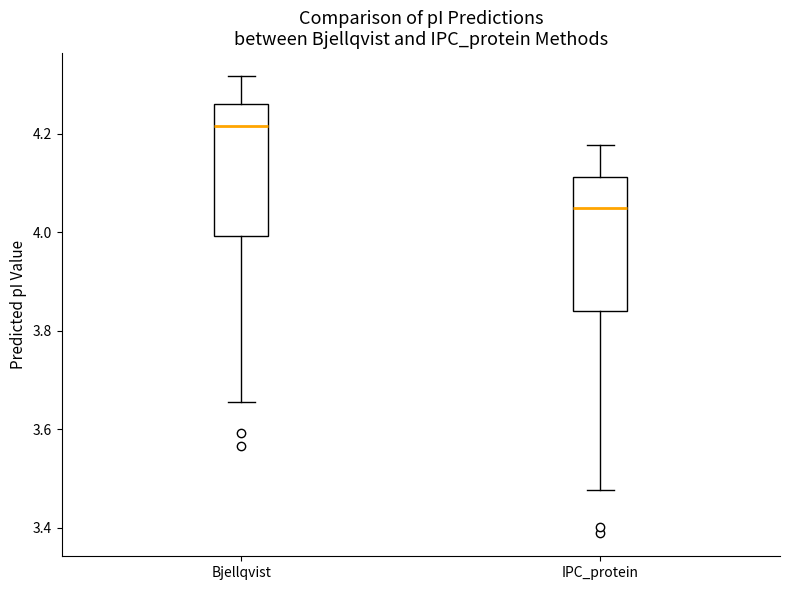

Which box's median line is the highest?

Bjellqvist